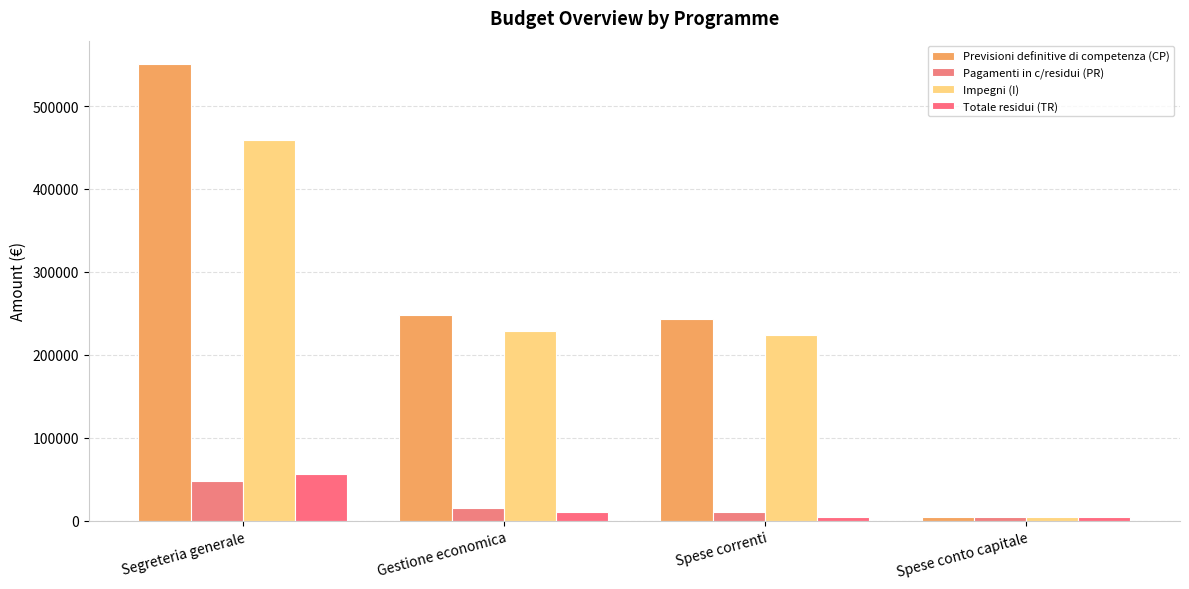

True or false: Pagamenti in c/residui (PR) has a value of 10938.9 at Spese correnti.

True